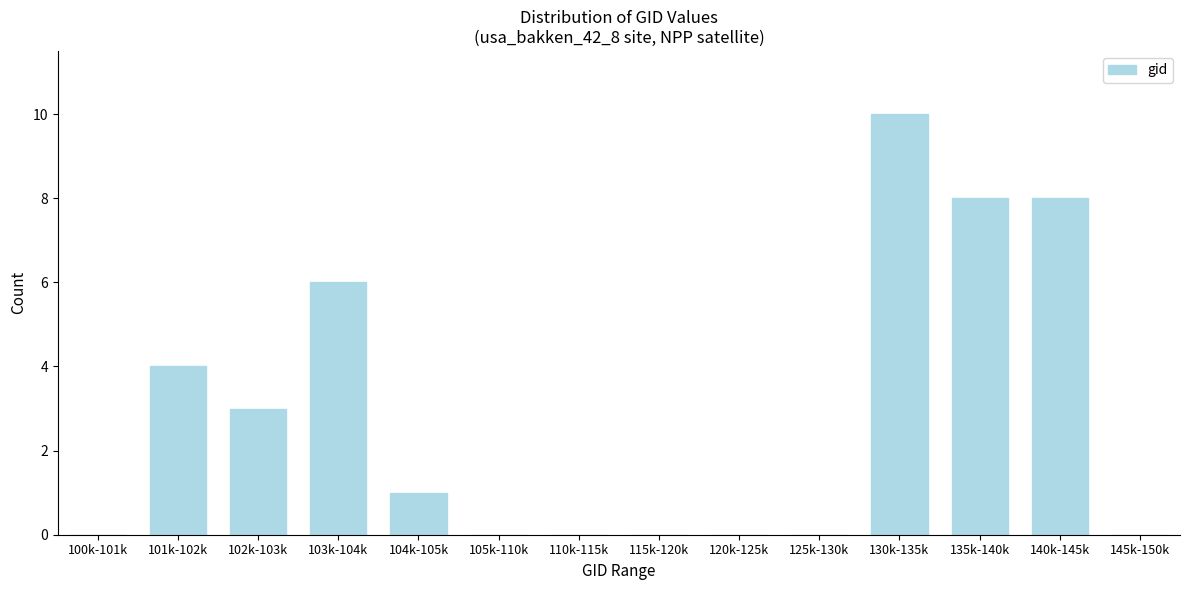

Reading left to right, extract all data points from this chart.

100k-101k=0	101k-102k=4	102k-103k=3	103k-104k=6	104k-105k=1	105k-110k=0	110k-115k=0	115k-120k=0	120k-125k=0	125k-130k=0	130k-135k=10	135k-140k=8	140k-145k=8	145k-150k=0